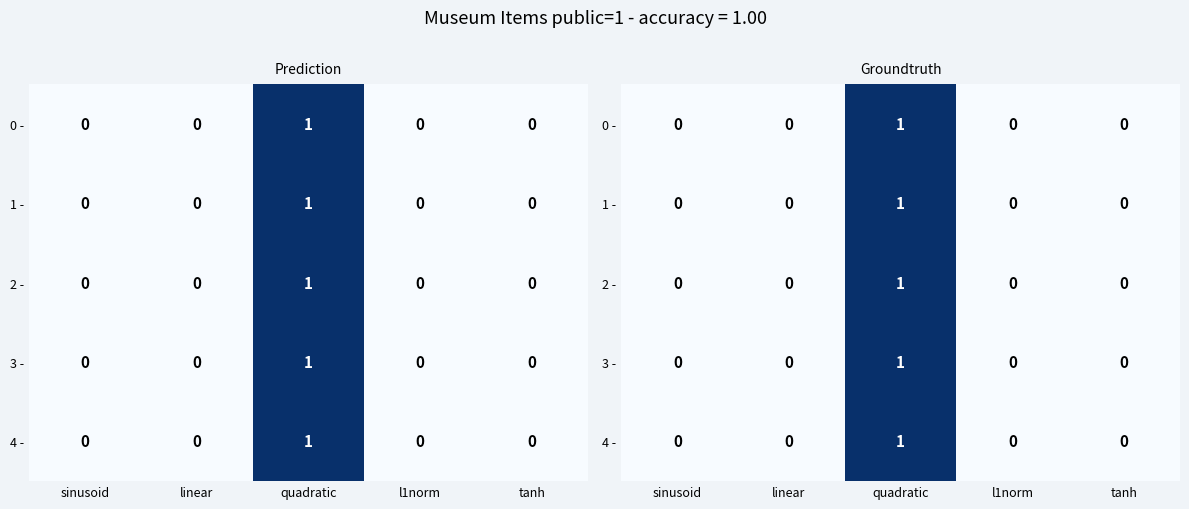

At which category does the chart reach its peak across all series?

quadratic